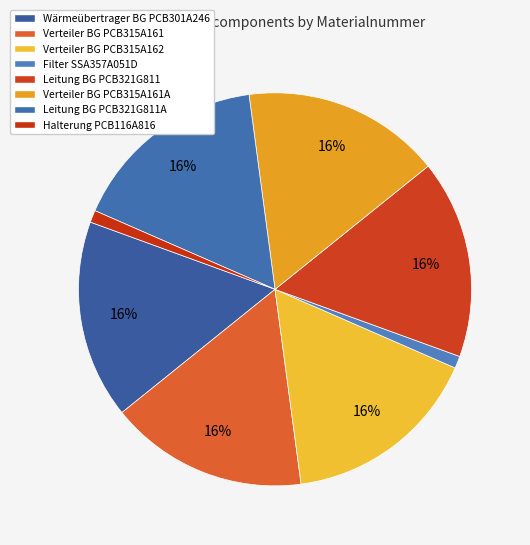

Does any single category account for the majority?

No